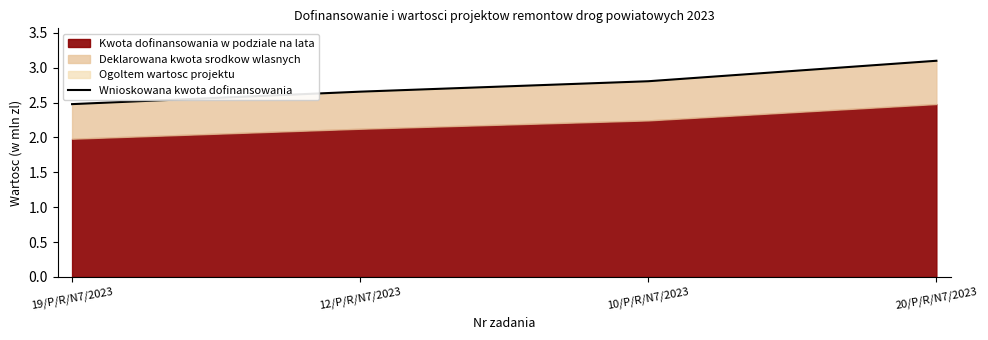

Approximately how many times larger is the value at 19/P/R/N7/2023 compared to 12/P/R/N7/2023?

0.9